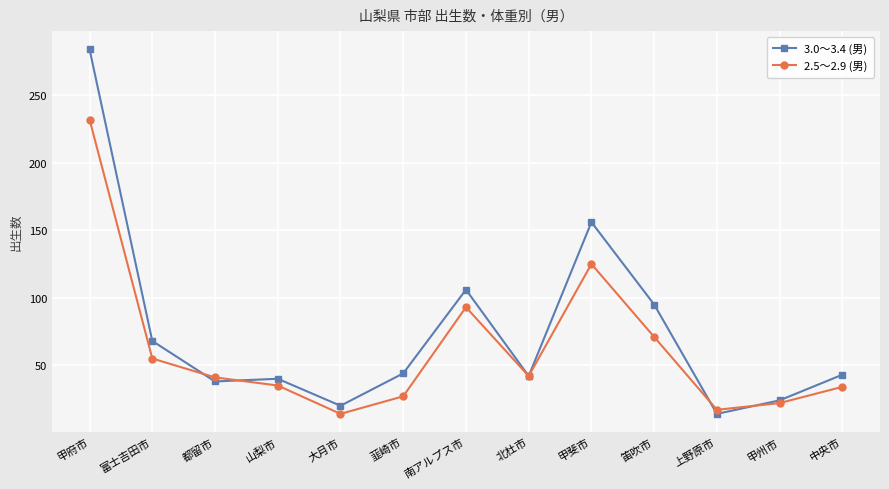

At 韮崎市, list the series in order from smallest to largest.

2.5～2.9 (男), 3.0～3.4 (男)